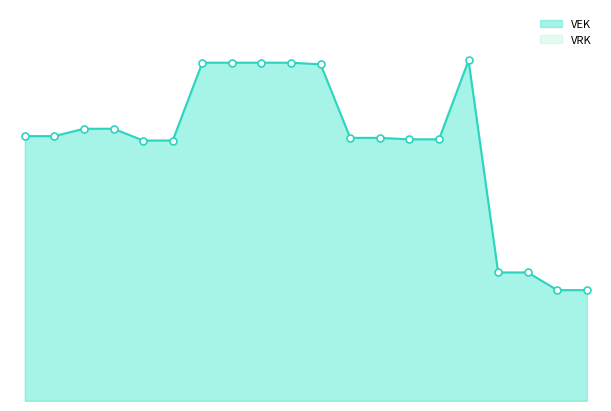

Which has a higher value, 2021 1ste aanpassing - goedgekeurd or 2021 Opmaak - ontwerp?

2021 Opmaak - ontwerp